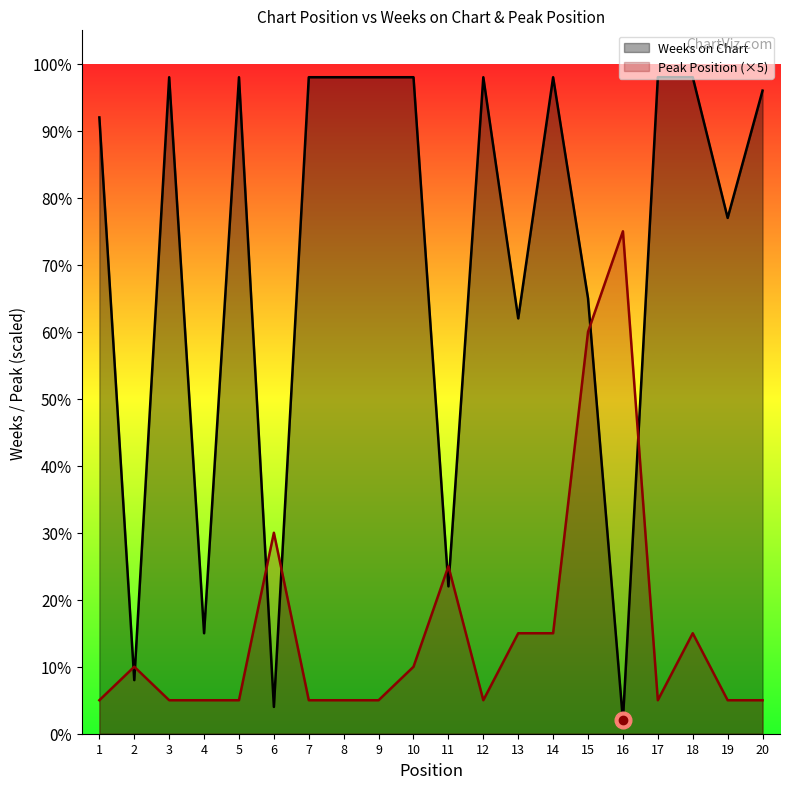

List the series in order of their peak value, lowest first.

Peak Position (×5), Weeks on Chart